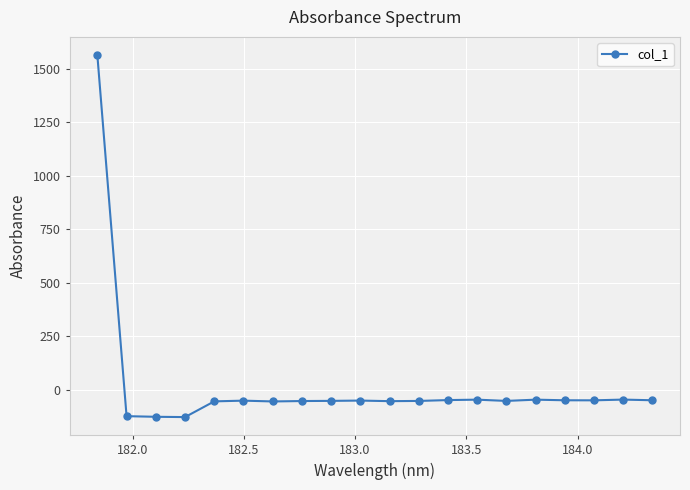

What is the value of the 9th point from the left?

-52.7